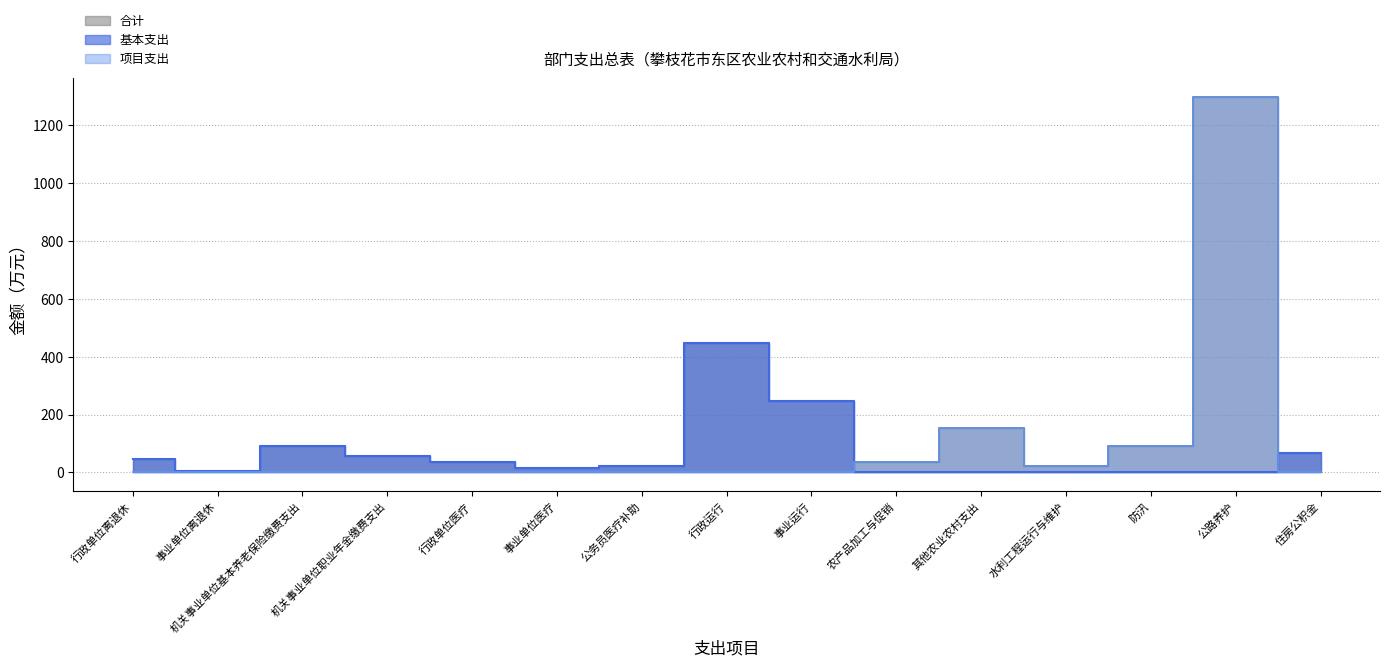

The 基本支出 series shows 52.6 at 行政单位医疗. True or false?

False